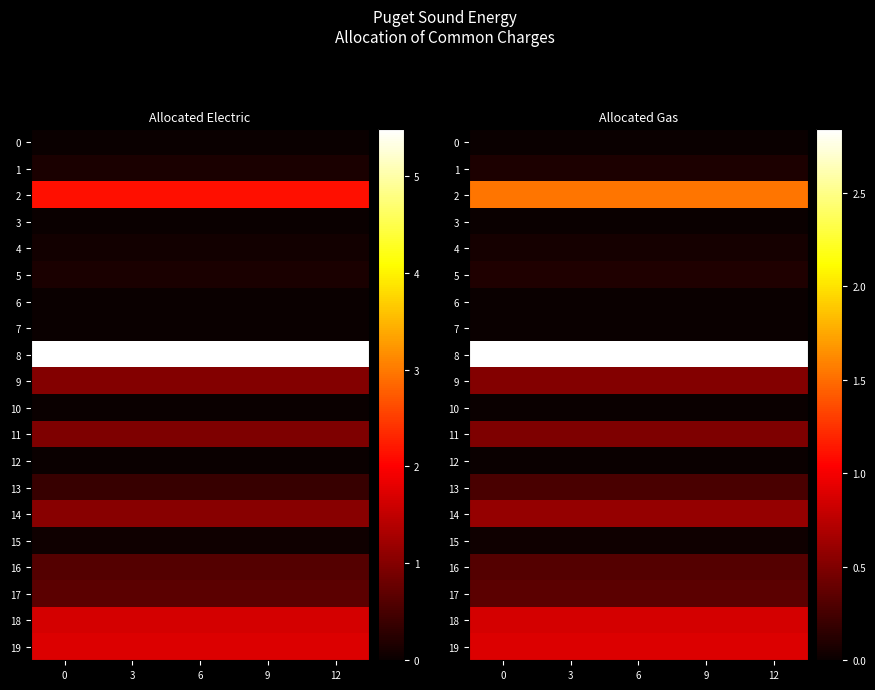

Is the value of row_19 at 9 greater than the value of row_5 at 0?

Yes